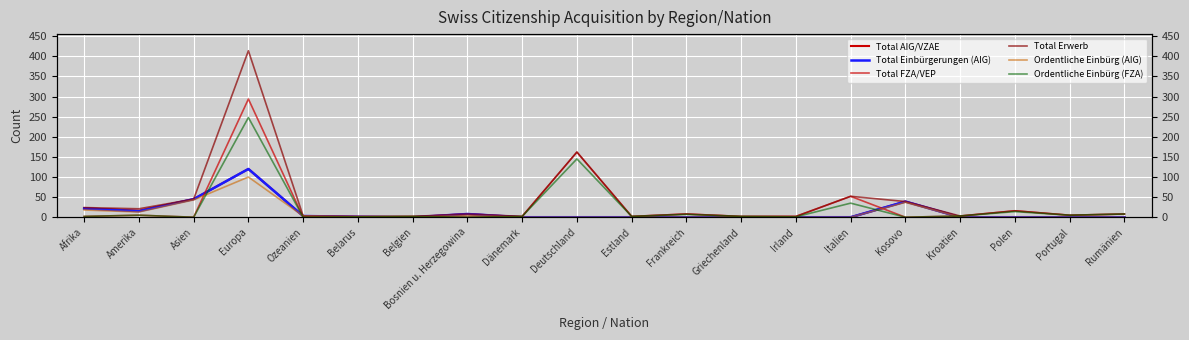

What position from the left is Belarus?

6